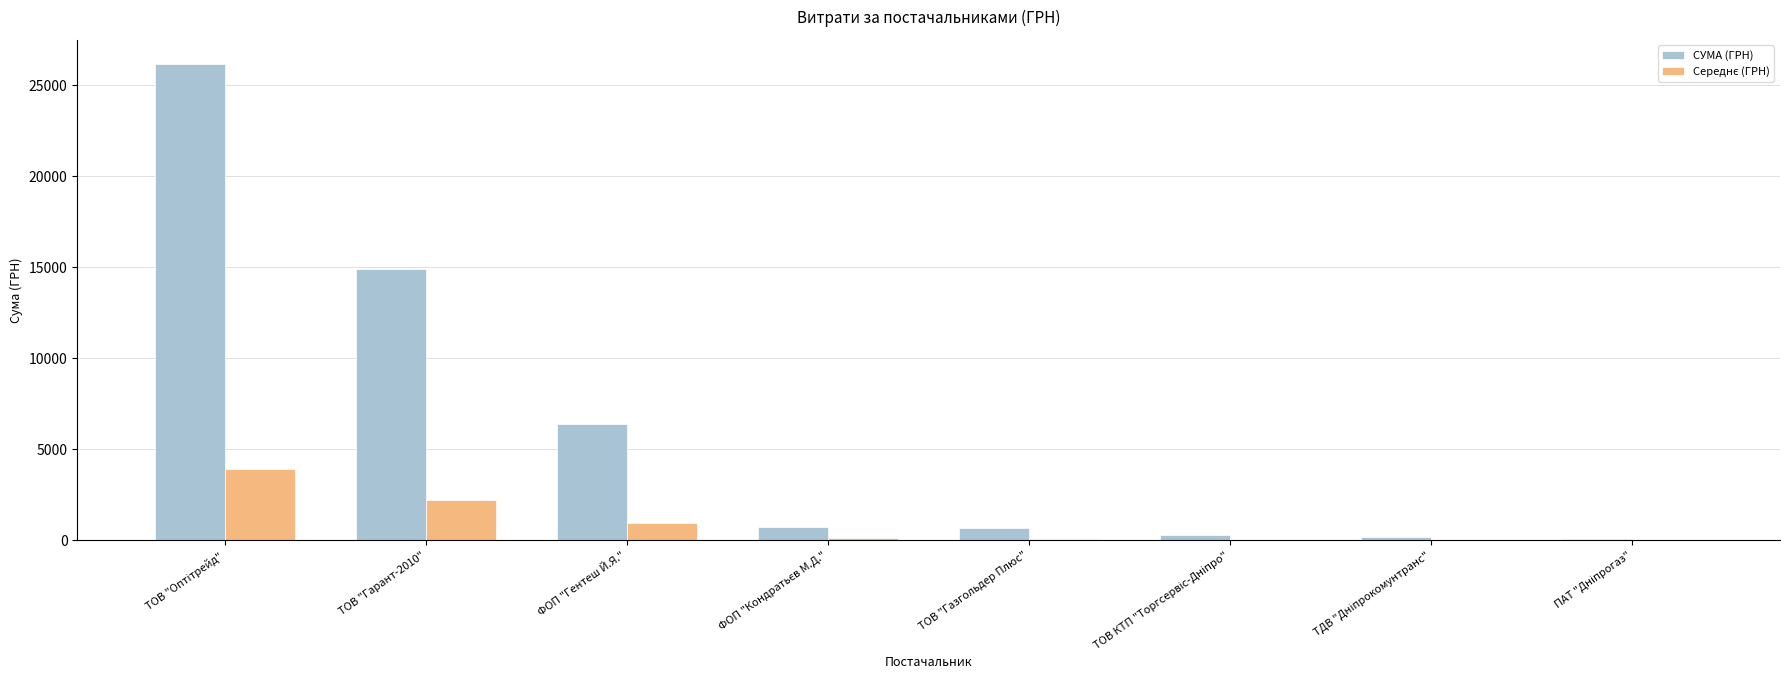

The value of СУМА (ГРН) at ТОВ "Газгольдер Плюс" is 670.0. True or false?

True